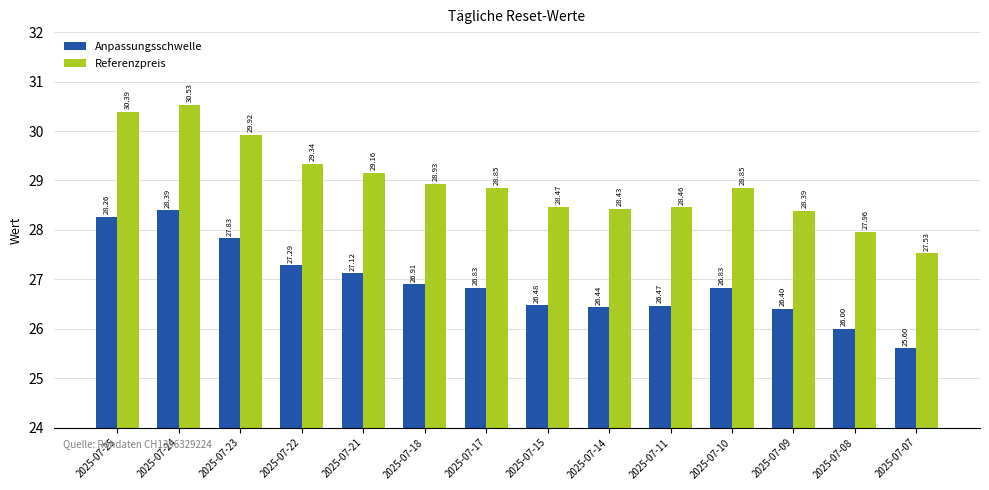

What is the greatest value displayed?

30.5